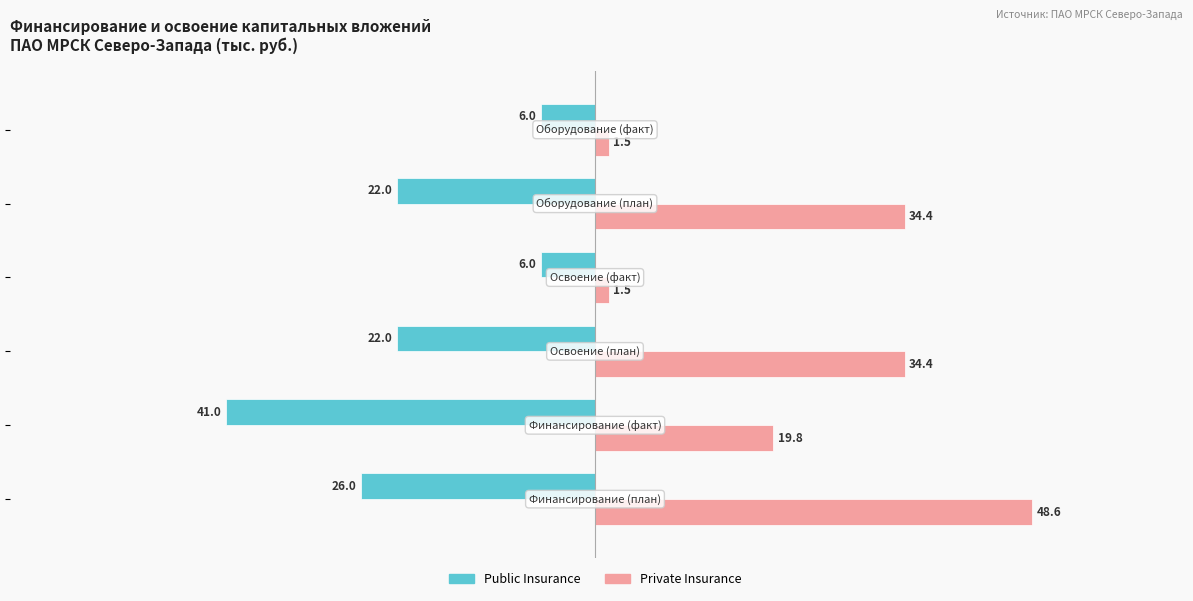

How many Public Insurance values are between -26 and -6?

5